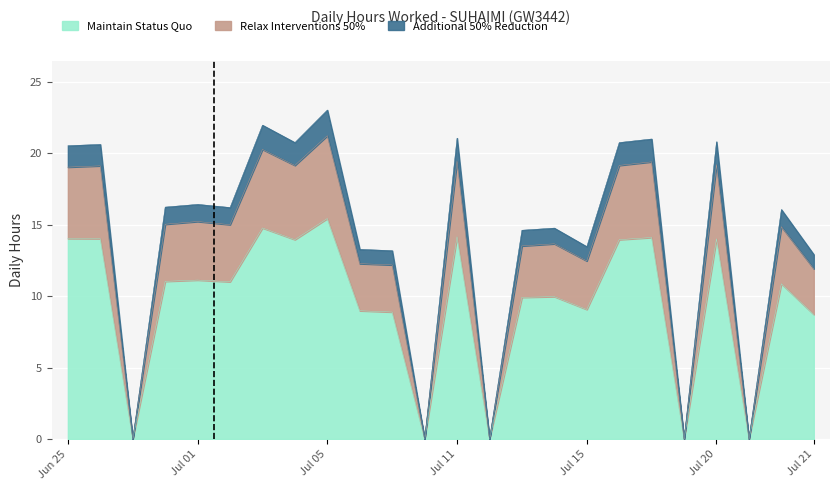

What is the maximum value for Maintain Status Quo?

15.4